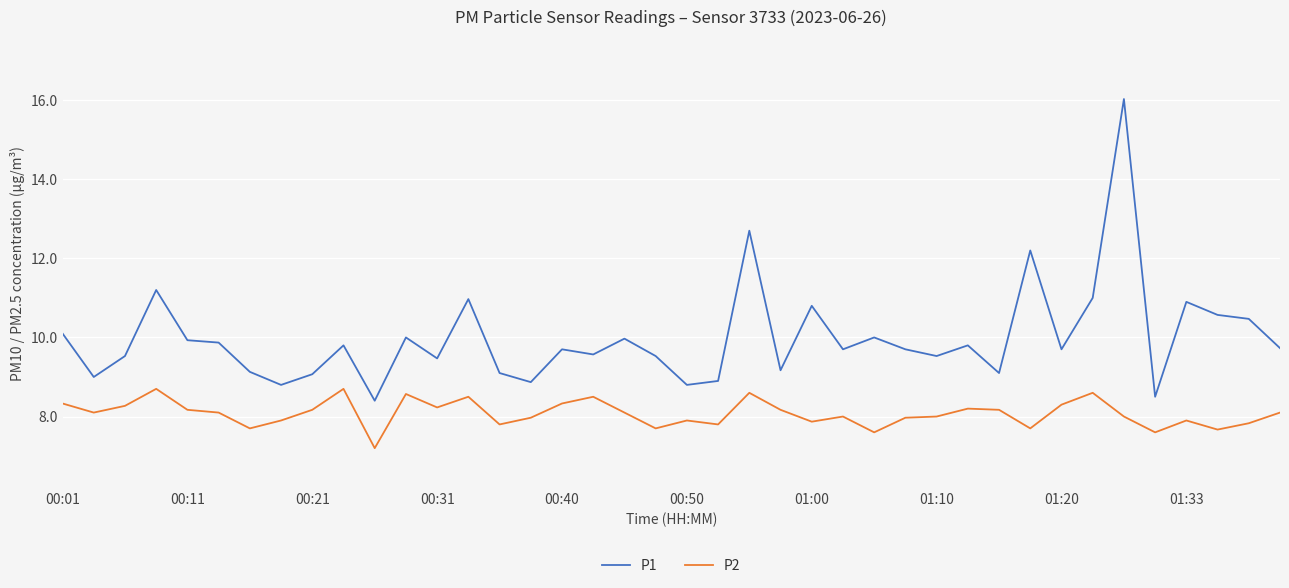

How many series are shown in this chart?

2